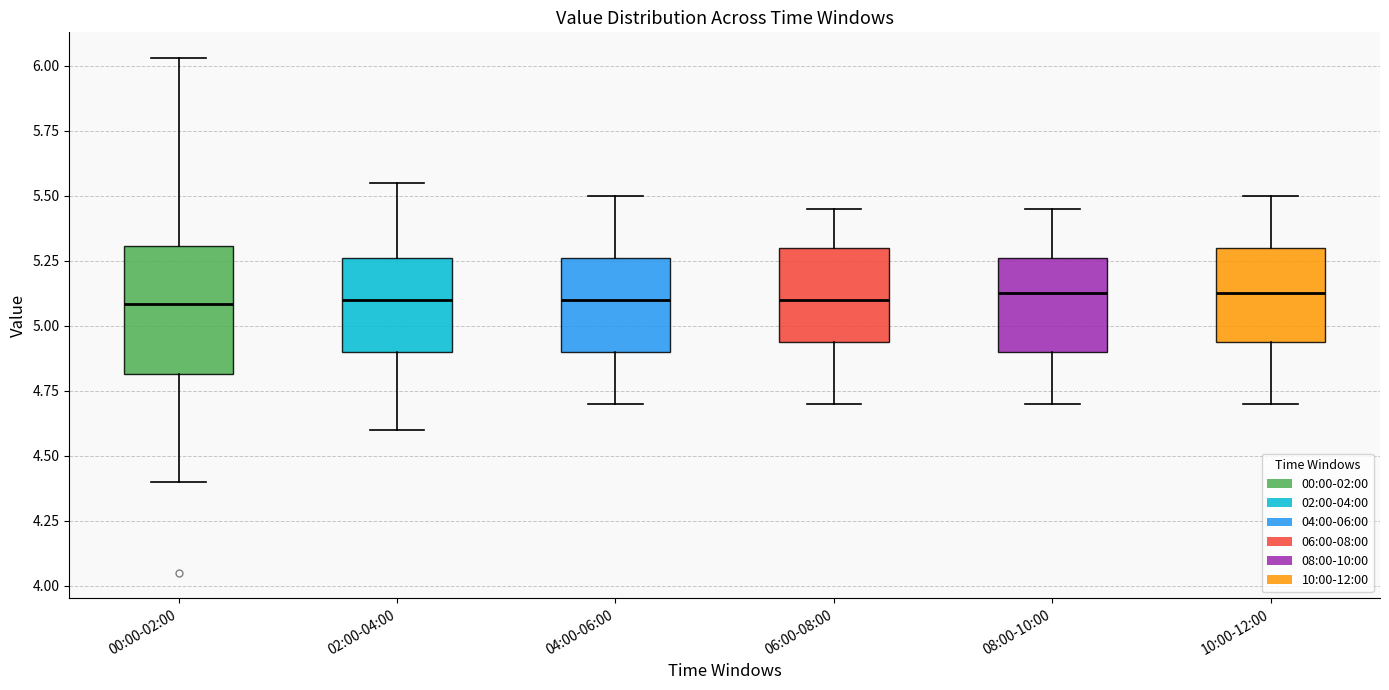

Comparing the boxes themselves (not the whiskers), which one is the tallest?

00:00-02:00